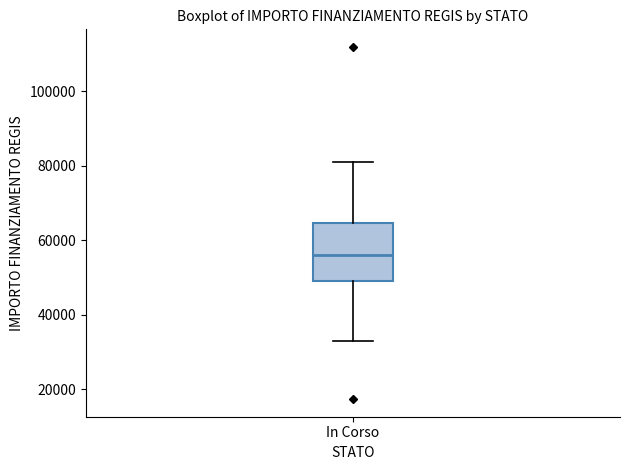

Where is the lower edge of the box for In Corso on the y-axis? The values are not printed on the chart, so give them approximately, as read against the axis.

50000